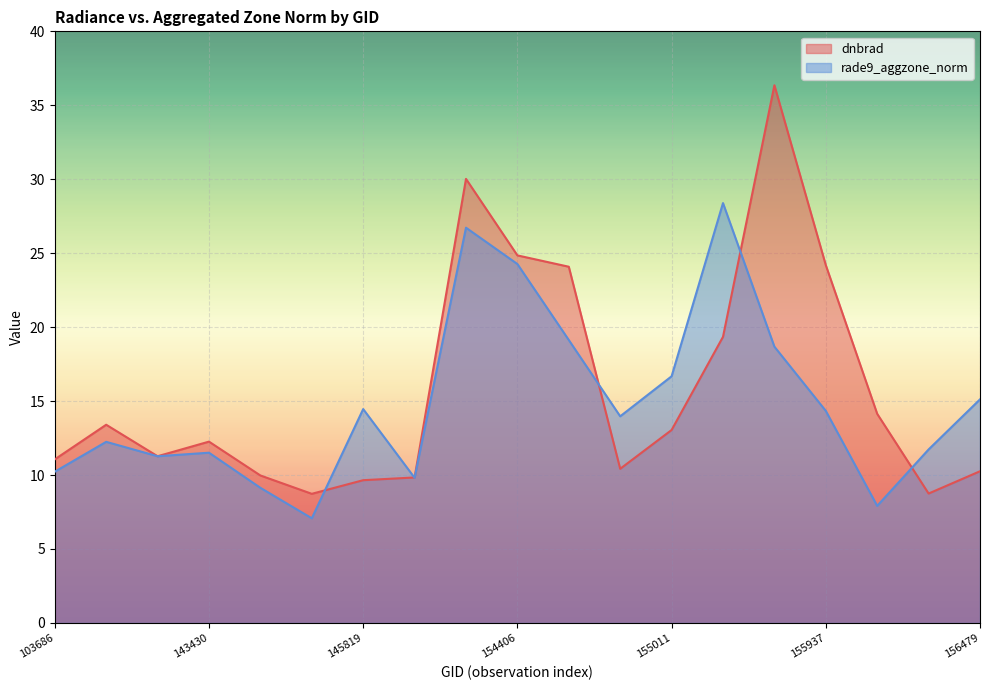

At which category is the sum across all series the highest?

154213